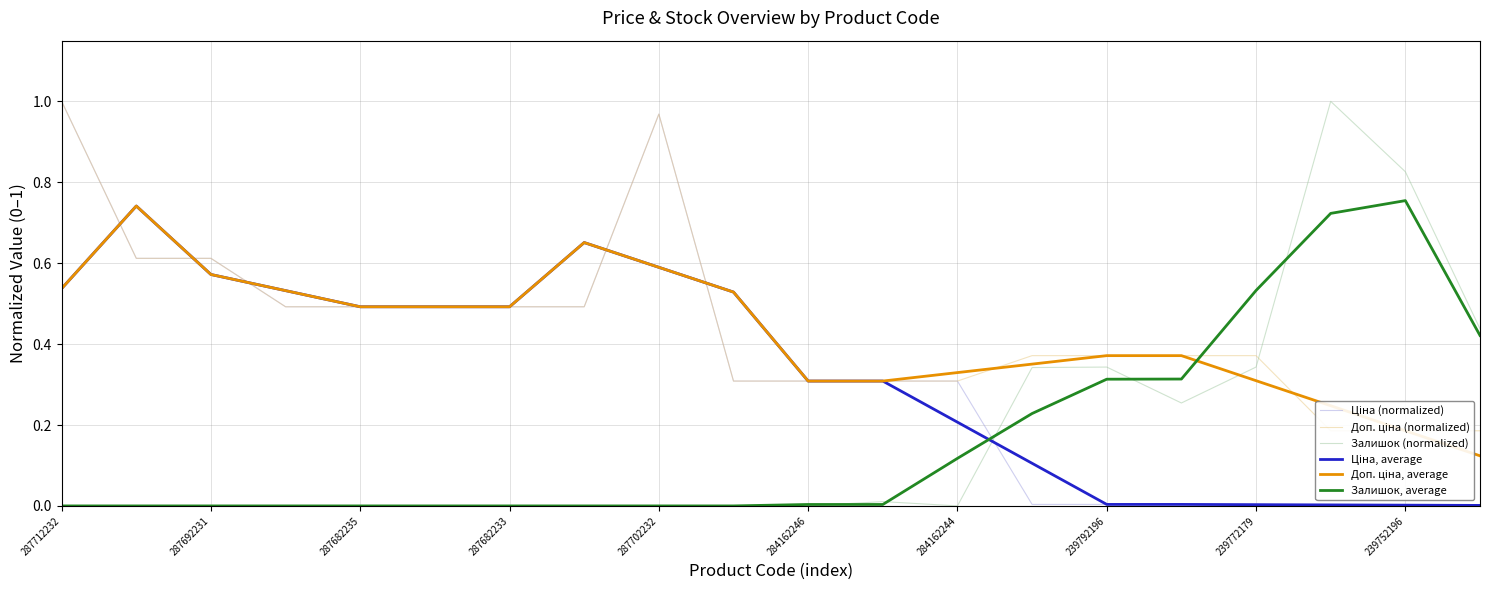

Is it true that Залишок, average equals -0.3 at 287682233?

False